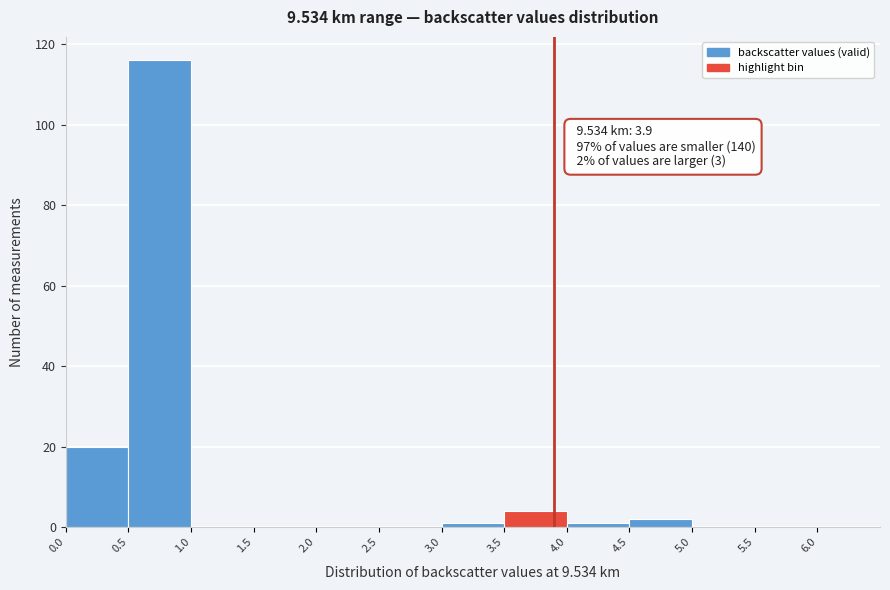

Which range on the x-axis has the tallest bar?

0.5 to 1.0